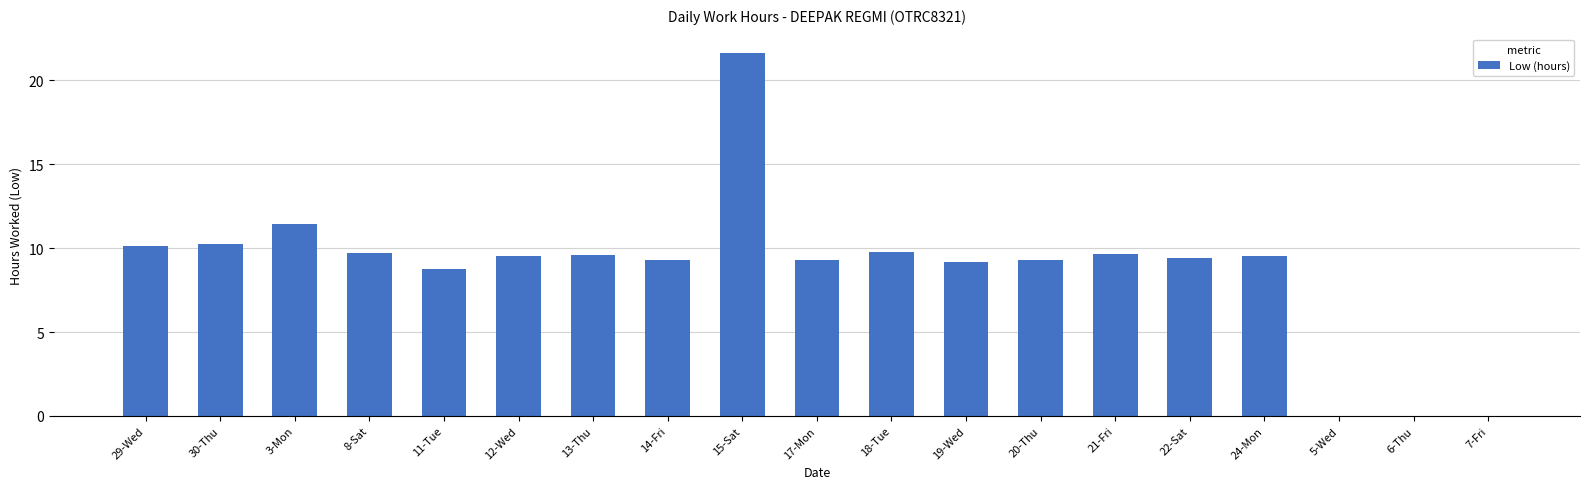

The chart shows a value of 6.6 at 6-Thu. True or false?

False